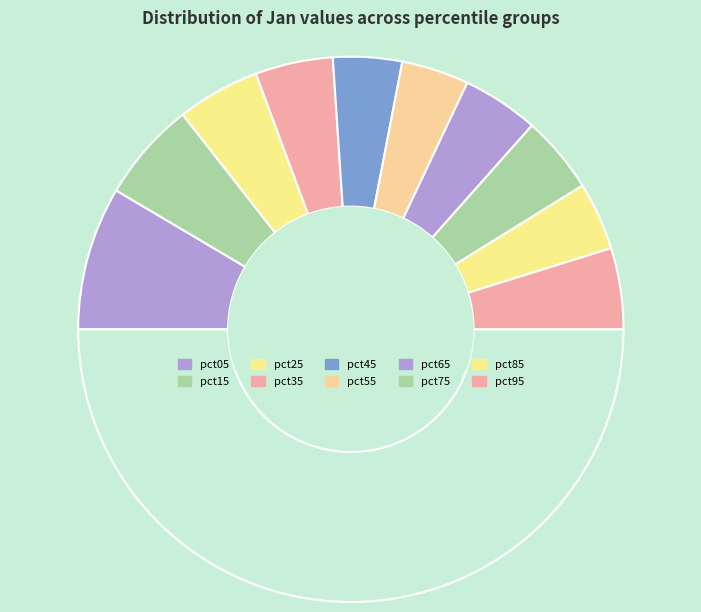

How many slices are in this pie chart?

11